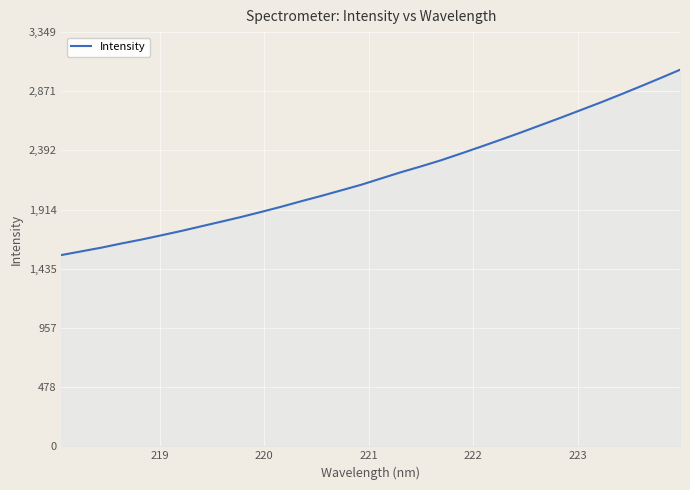

What is the minimum value shown in the chart?

1546.9